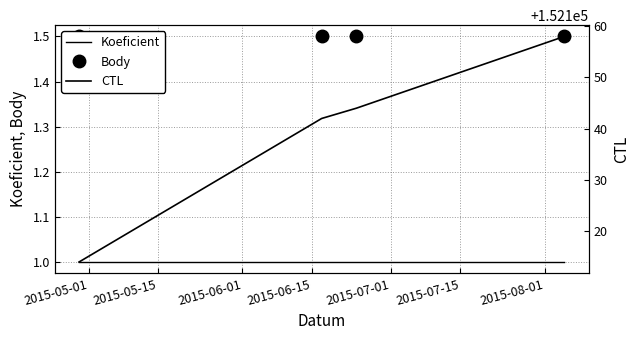

The CTL series shows 78111.8 at 2015-06-01. True or false?

False